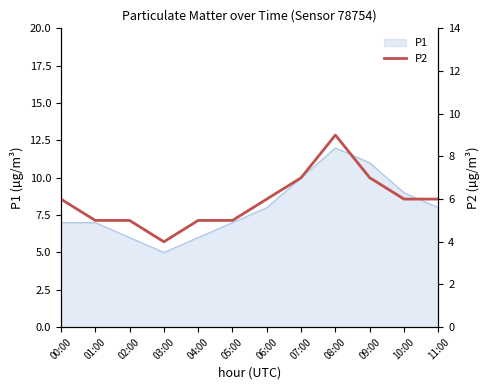

True or false: P1 has a value of 7 at 00:00.

True